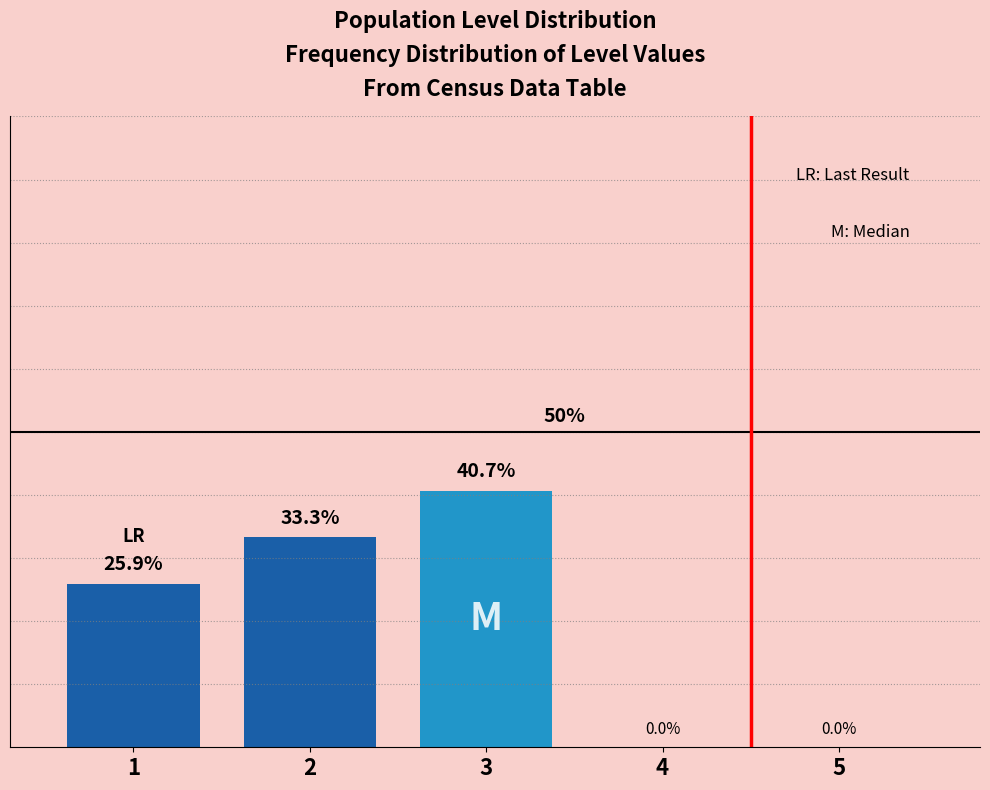

Are the bars horizontal?

No